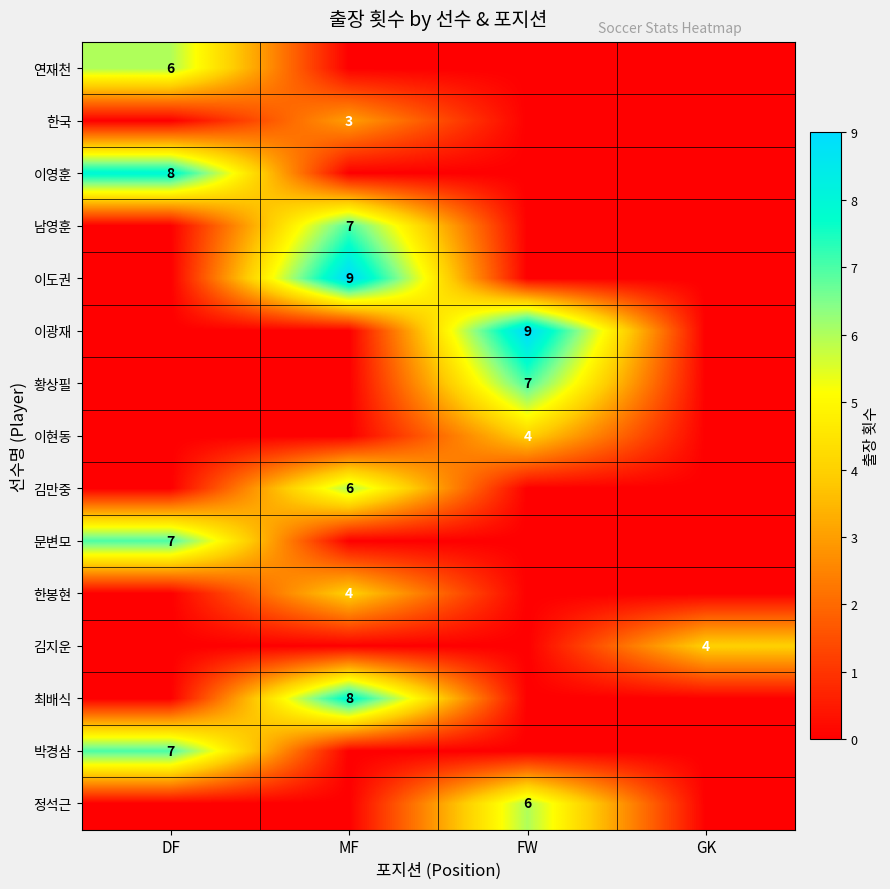

True or false: 남영훈 has a value of 0 at FW.

True